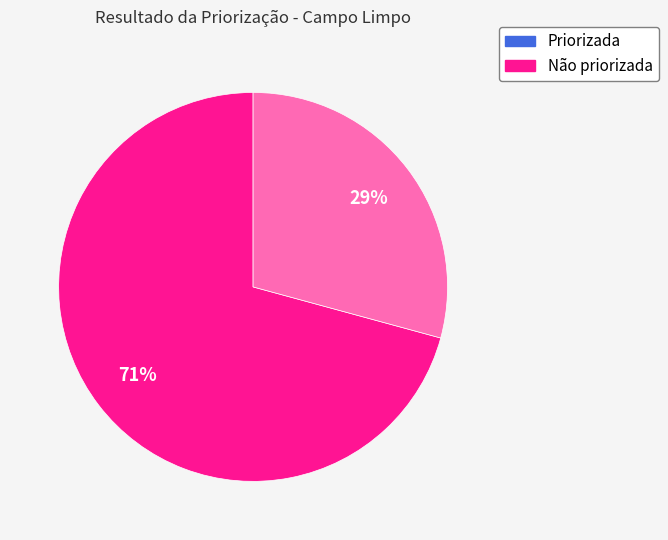

How many segments does this pie chart have?

2